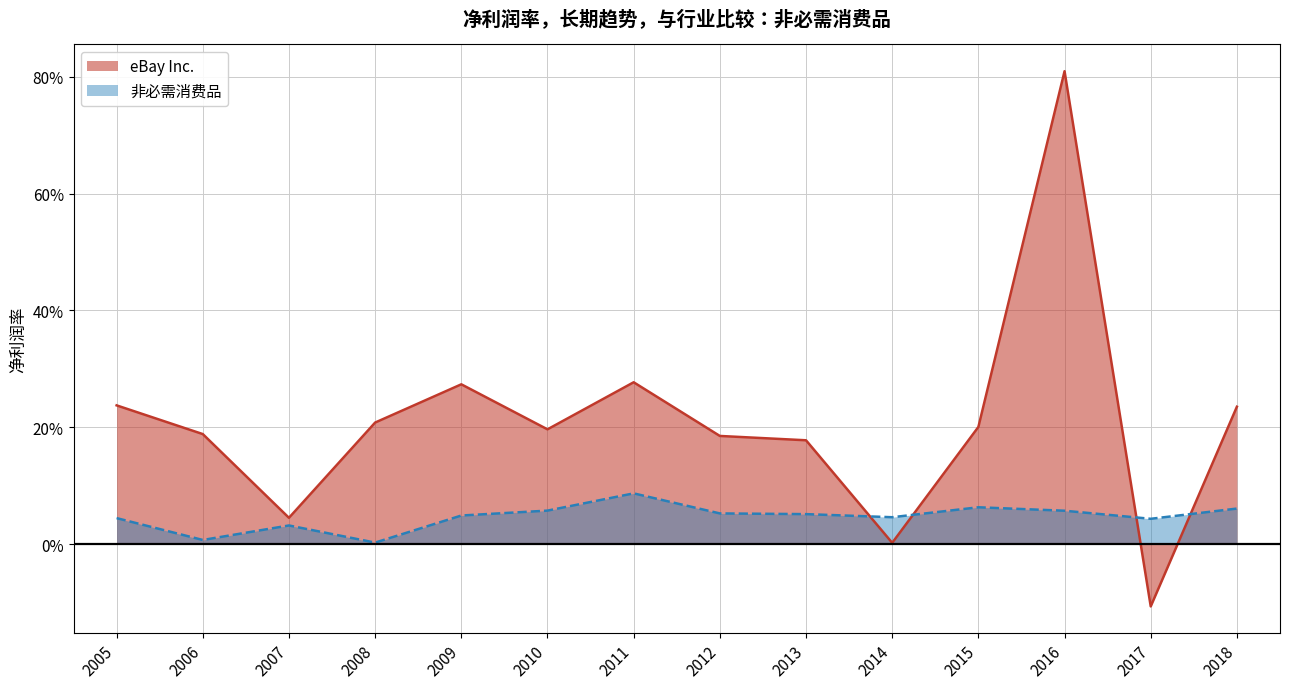

How many lines are shown in the chart?

2